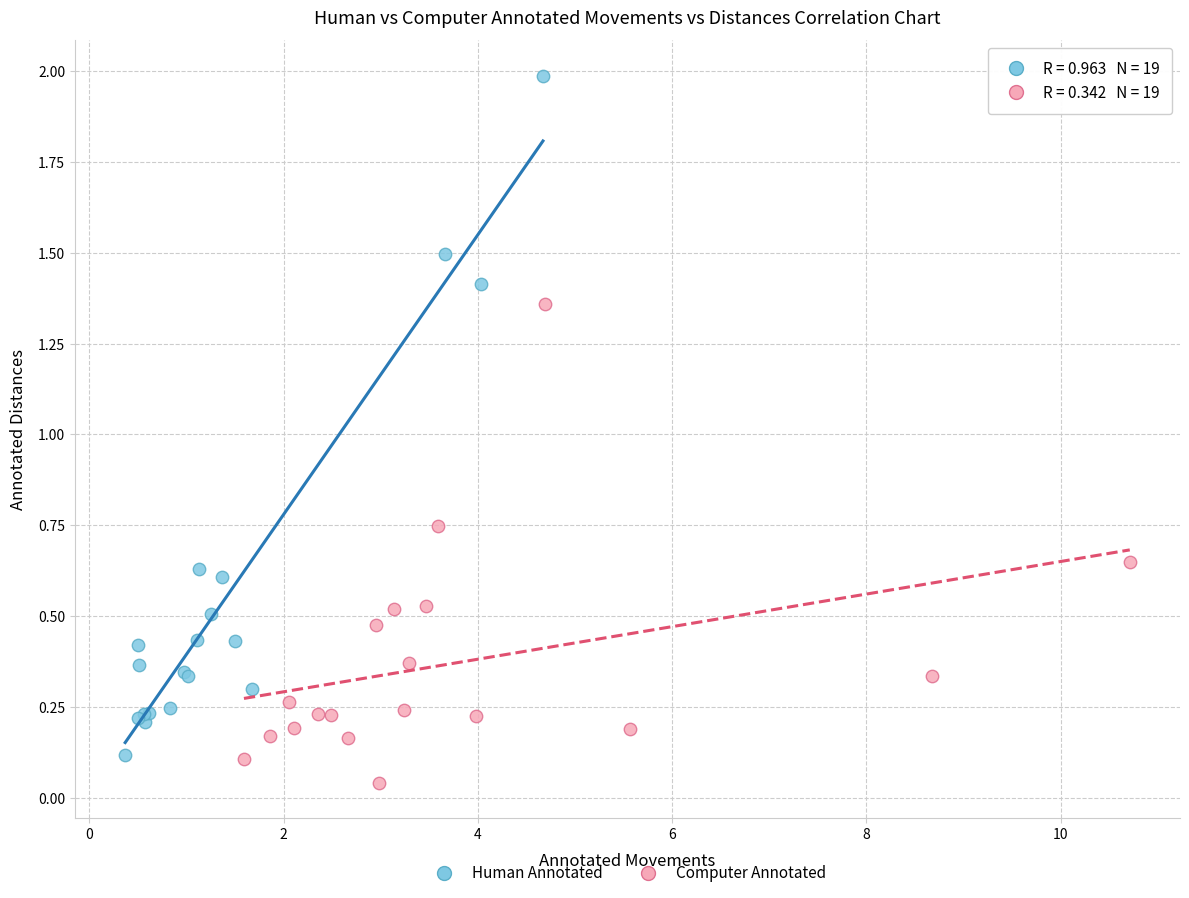

Which series reaches the maximum Y coordinate?

Human Annotated